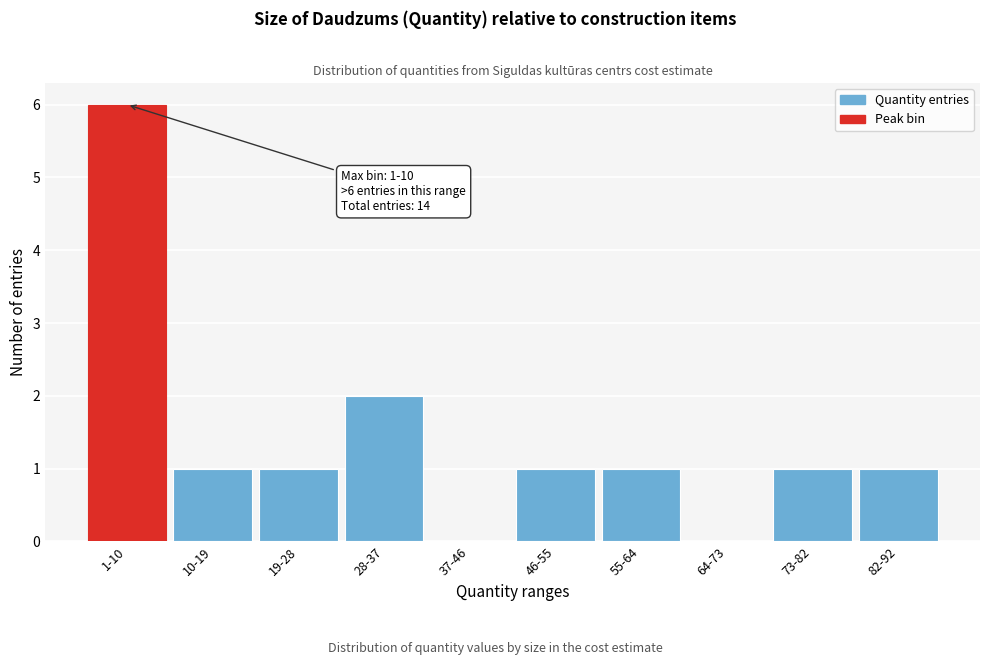

Reading left to right, what are all the values shown in this chart?

1-10=6	10-19=1	19-28=1	28-37=2	37-46=0	46-55=1	55-64=1	64-73=0	73-82=1	82-92=1